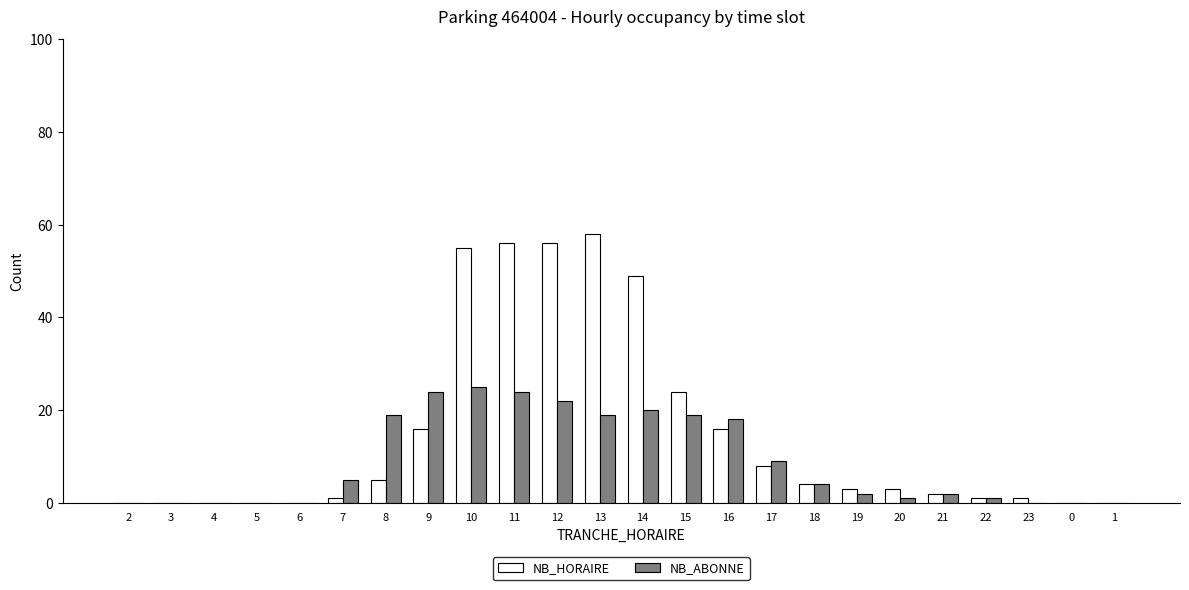

Count the number of data series in this chart.

2